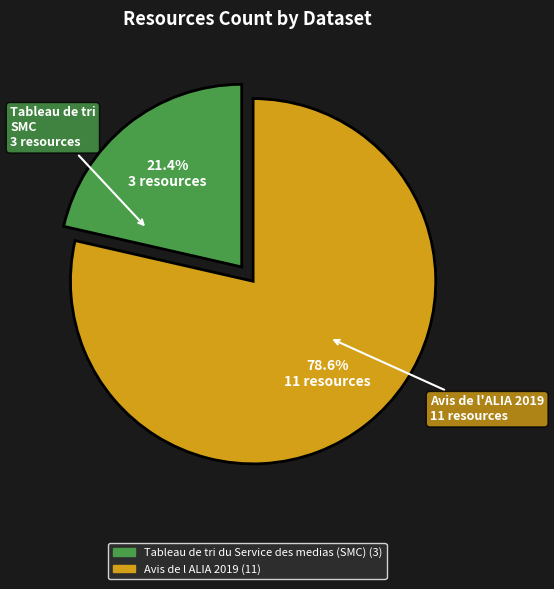

To the nearest percent, what percentage of the pie is Avis de l ALIA 2019?

79%